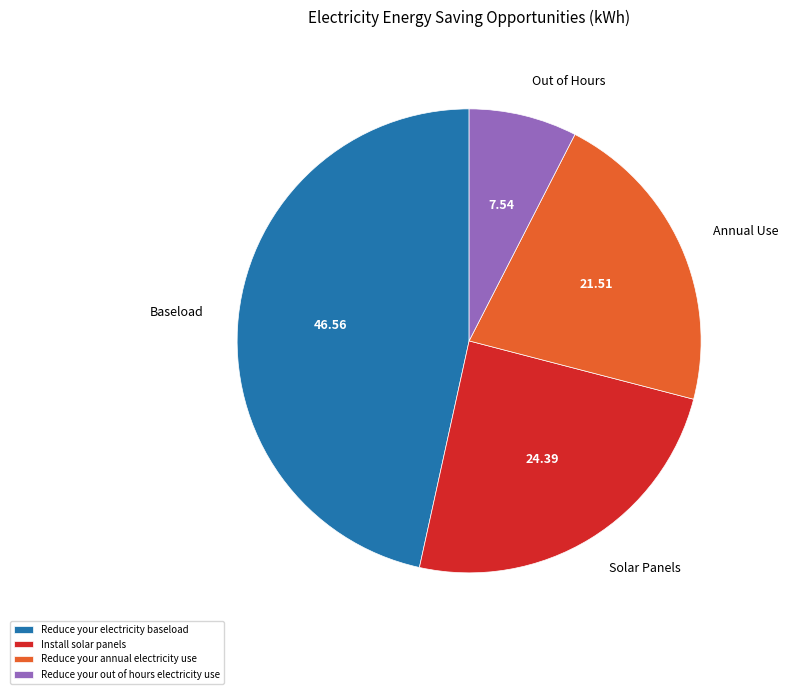

How many slices are in this pie chart?

4